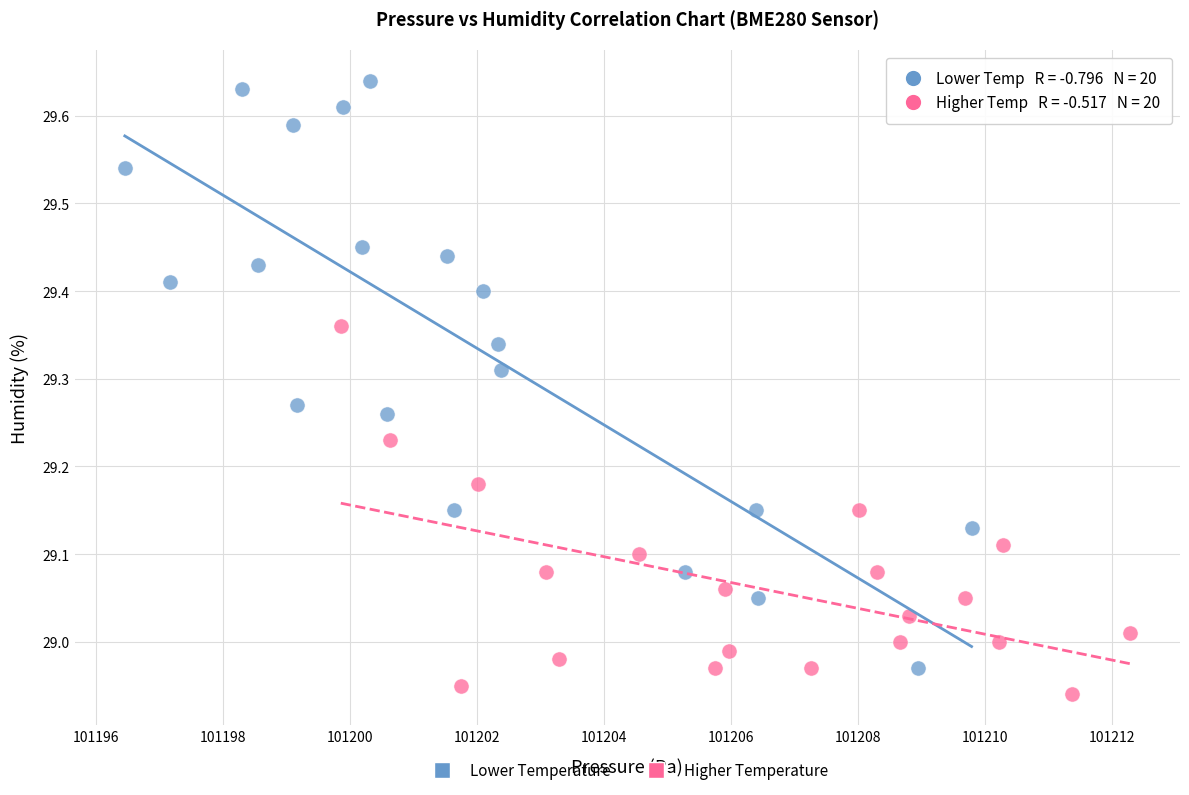

Which series has the widest spread of Y values?

Lower Temperature